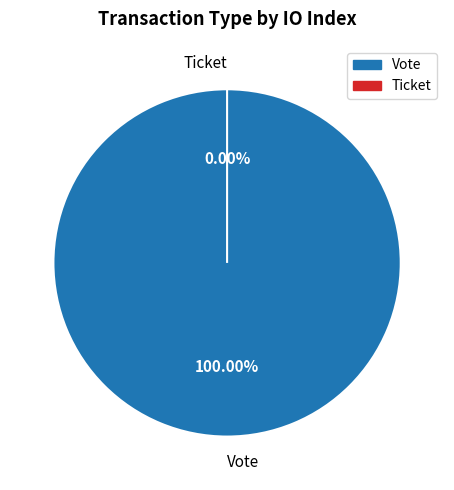

Combined, do Vote and Ticket account for over 50%?

Yes